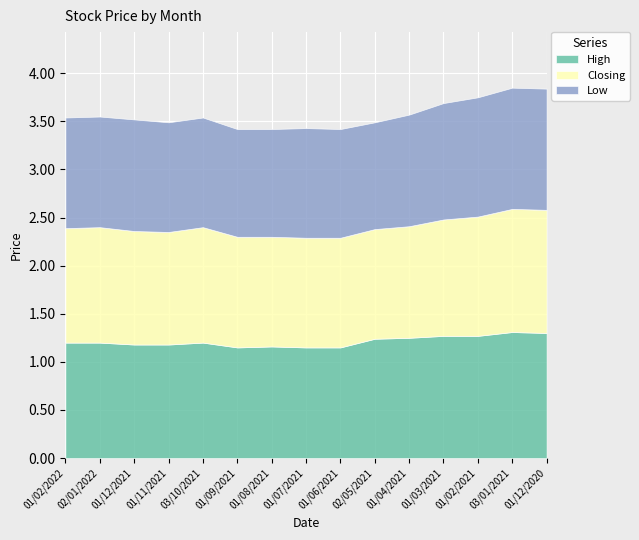

What is the label of the 6th point from the left?

01/09/2021